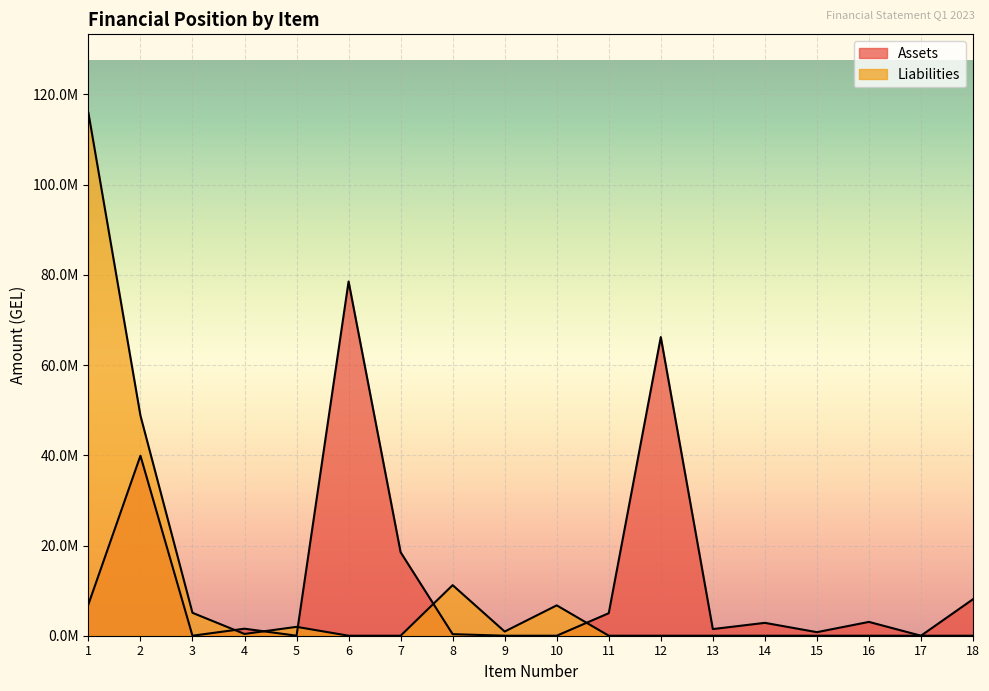

What is the difference between the maximum and second lowest values in the Liabilities series?

115927266.6